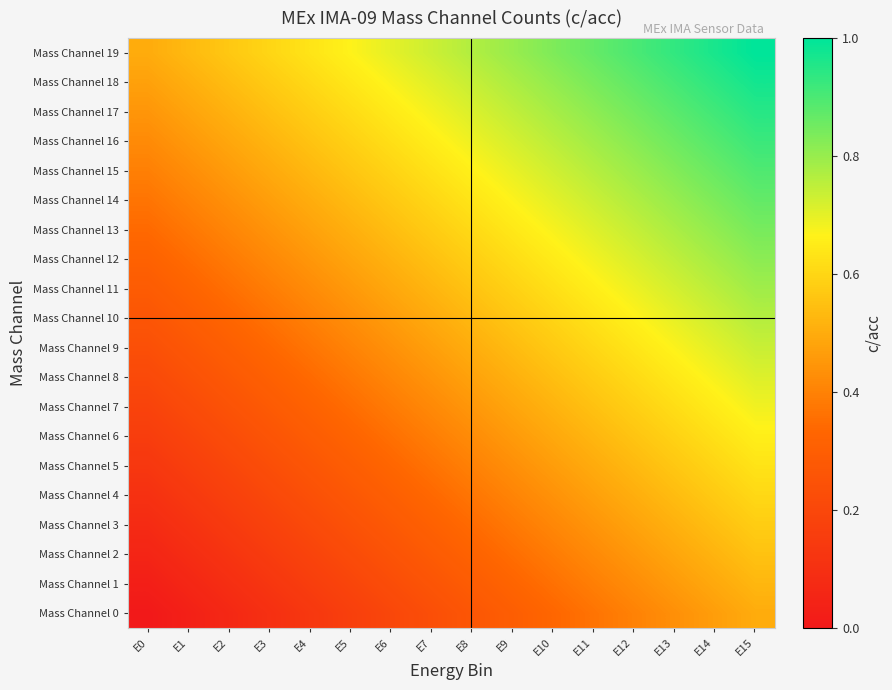

Reading right to left, what are all the values shown in this chart?

Mass Channel 0: E15=0.5	E14=0.5	E13=0.4	E12=0.4	E11=0.4	E10=0.3	E9=0.3	E8=0.3	E7=0.2	E6=0.2	E5=0.2	E4=0.1	E3=0.1	E2=0.1	E1=0.0	E0=0.0
Mass Channel 1: E15=0.5	E14=0.5	E13=0.5	E12=0.4	E11=0.4	E10=0.4	E9=0.3	E8=0.3	E7=0.3	E6=0.2	E5=0.2	E4=0.2	E3=0.1	E2=0.1	E1=0.1	E0=0.0
Mass Channel 2: E15=0.6	E14=0.5	E13=0.5	E12=0.5	E11=0.4	E10=0.4	E9=0.4	E8=0.3	E7=0.3	E6=0.3	E5=0.2	E4=0.2	E3=0.2	E2=0.1	E1=0.1	E0=0.1
Mass Channel 3: E15=0.6	E14=0.5	E13=0.5	E12=0.5	E11=0.4	E10=0.4	E9=0.4	E8=0.3	E7=0.3	E6=0.3	E5=0.2	E4=0.2	E3=0.2	E2=0.1	E1=0.1	E0=0.1
Mass Channel 4: E15=0.6	E14=0.6	E13=0.5	E12=0.5	E11=0.5	E10=0.4	E9=0.4	E8=0.4	E7=0.3	E6=0.3	E5=0.3	E4=0.2	E3=0.2	E2=0.2	E1=0.1	E0=0.1
Mass Channel 5: E15=0.6	E14=0.6	E13=0.6	E12=0.5	E11=0.5	E10=0.5	E9=0.4	E8=0.4	E7=0.4	E6=0.3	E5=0.3	E4=0.3	E3=0.2	E2=0.2	E1=0.2	E0=0.1
Mass Channel 6: E15=0.7	E14=0.6	E13=0.6	E12=0.6	E11=0.5	E10=0.5	E9=0.5	E8=0.4	E7=0.4	E6=0.4	E5=0.3	E4=0.3	E3=0.3	E2=0.2	E1=0.2	E0=0.2
Mass Channel 7: E15=0.7	E14=0.7	E13=0.6	E12=0.6	E11=0.6	E10=0.5	E9=0.5	E8=0.5	E7=0.4	E6=0.4	E5=0.4	E4=0.3	E3=0.3	E2=0.3	E1=0.2	E0=0.2
Mass Channel 8: E15=0.7	E14=0.7	E13=0.6	E12=0.6	E11=0.6	E10=0.5	E9=0.5	E8=0.5	E7=0.4	E6=0.4	E5=0.4	E4=0.3	E3=0.3	E2=0.3	E1=0.2	E0=0.2
Mass Channel 9: E15=0.7	E14=0.7	E13=0.7	E12=0.6	E11=0.6	E10=0.6	E9=0.5	E8=0.5	E7=0.5	E6=0.4	E5=0.4	E4=0.4	E3=0.3	E2=0.3	E1=0.3	E0=0.2
Mass Channel 10: E15=0.8	E14=0.7	E13=0.7	E12=0.7	E11=0.6	E10=0.6	E9=0.6	E8=0.5	E7=0.5	E6=0.5	E5=0.4	E4=0.4	E3=0.4	E2=0.3	E1=0.3	E0=0.3
Mass Channel 11: E15=0.8	E14=0.8	E13=0.7	E12=0.7	E11=0.7	E10=0.6	E9=0.6	E8=0.6	E7=0.5	E6=0.5	E5=0.5	E4=0.4	E3=0.4	E2=0.4	E1=0.3	E0=0.3
Mass Channel 12: E15=0.8	E14=0.8	E13=0.7	E12=0.7	E11=0.7	E10=0.6	E9=0.6	E8=0.6	E7=0.5	E6=0.5	E5=0.5	E4=0.4	E3=0.4	E2=0.4	E1=0.3	E0=0.3
Mass Channel 13: E15=0.8	E14=0.8	E13=0.8	E12=0.7	E11=0.7	E10=0.7	E9=0.6	E8=0.6	E7=0.6	E6=0.5	E5=0.5	E4=0.5	E3=0.4	E2=0.4	E1=0.4	E0=0.3
Mass Channel 14: E15=0.9	E14=0.8	E13=0.8	E12=0.8	E11=0.7	E10=0.7	E9=0.7	E8=0.6	E7=0.6	E6=0.6	E5=0.5	E4=0.5	E3=0.5	E2=0.4	E1=0.4	E0=0.4
Mass Channel 15: E15=0.9	E14=0.9	E13=0.8	E12=0.8	E11=0.8	E10=0.7	E9=0.7	E8=0.7	E7=0.6	E6=0.6	E5=0.6	E4=0.5	E3=0.5	E2=0.5	E1=0.4	E0=0.4
Mass Channel 16: E15=0.9	E14=0.9	E13=0.9	E12=0.8	E11=0.8	E10=0.8	E9=0.7	E8=0.7	E7=0.7	E6=0.6	E5=0.6	E4=0.6	E3=0.5	E2=0.5	E1=0.5	E0=0.4
Mass Channel 17: E15=0.9	E14=0.9	E13=0.9	E12=0.8	E11=0.8	E10=0.8	E9=0.7	E8=0.7	E7=0.7	E6=0.6	E5=0.6	E4=0.6	E3=0.5	E2=0.5	E1=0.5	E0=0.4
Mass Channel 18: E15=1.0	E14=0.9	E13=0.9	E12=0.9	E11=0.8	E10=0.8	E9=0.8	E8=0.7	E7=0.7	E6=0.7	E5=0.6	E4=0.6	E3=0.6	E2=0.5	E1=0.5	E0=0.5
Mass Channel 19: E15=1.0	E14=1.0	E13=0.9	E12=0.9	E11=0.9	E10=0.8	E9=0.8	E8=0.8	E7=0.7	E6=0.7	E5=0.7	E4=0.6	E3=0.6	E2=0.6	E1=0.5	E0=0.5